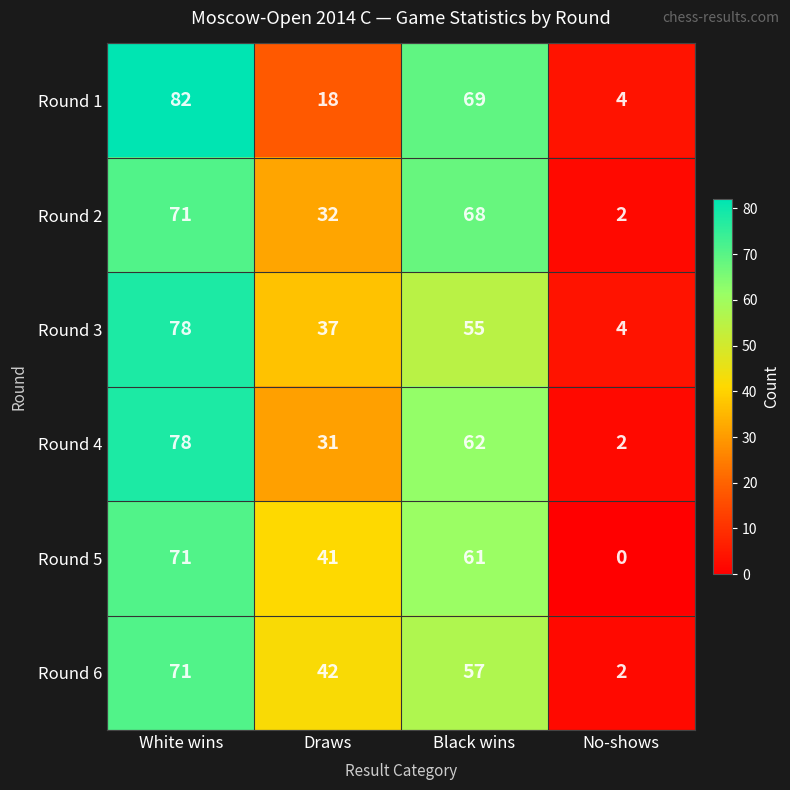

How many data points does each series have?

4